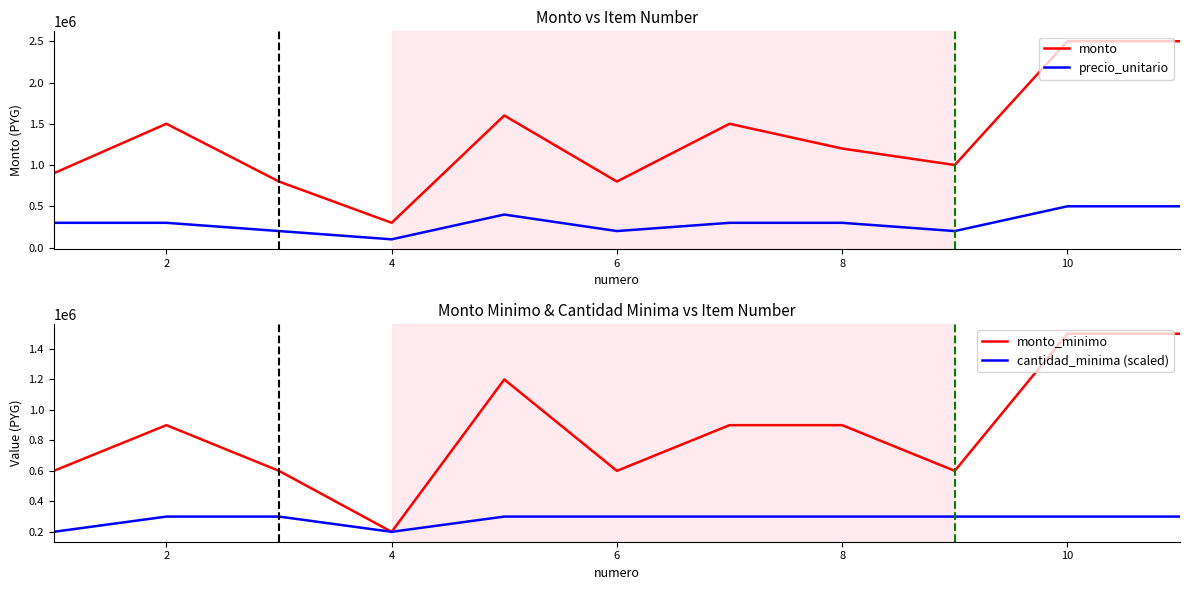

True or false: precio_unitario and monto intersect in this chart.

False